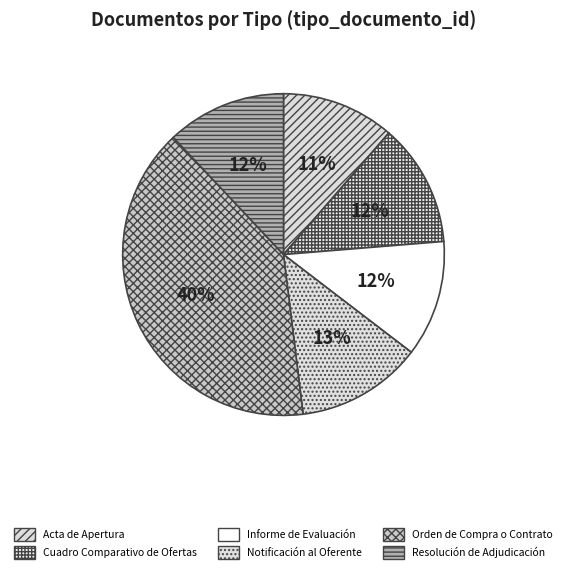

Is there a majority slice in this chart?

No